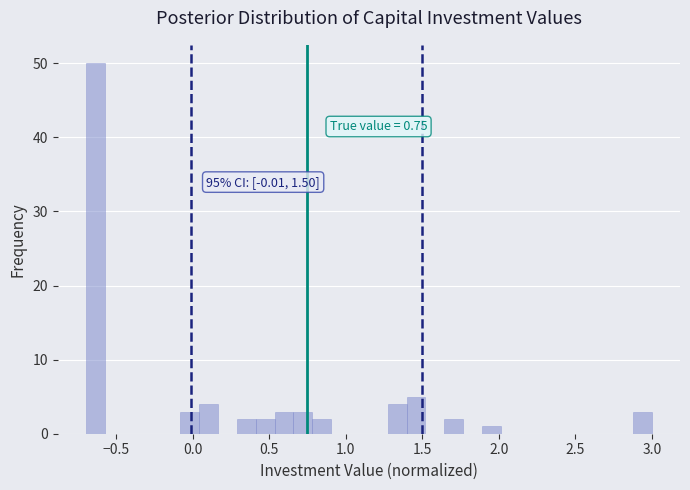

Around what value on the x-axis is the tallest bar? Give the approximate position of its centre, as read against the axis.

-0.65